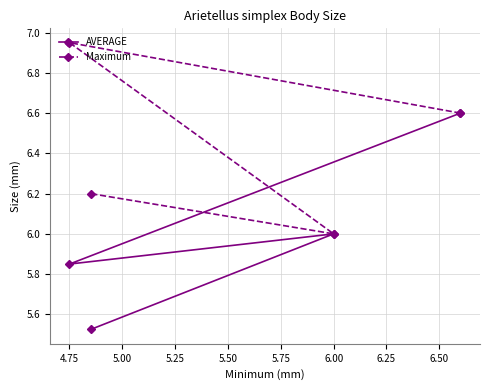

At which label does Maximum reach its minimum?

6.00